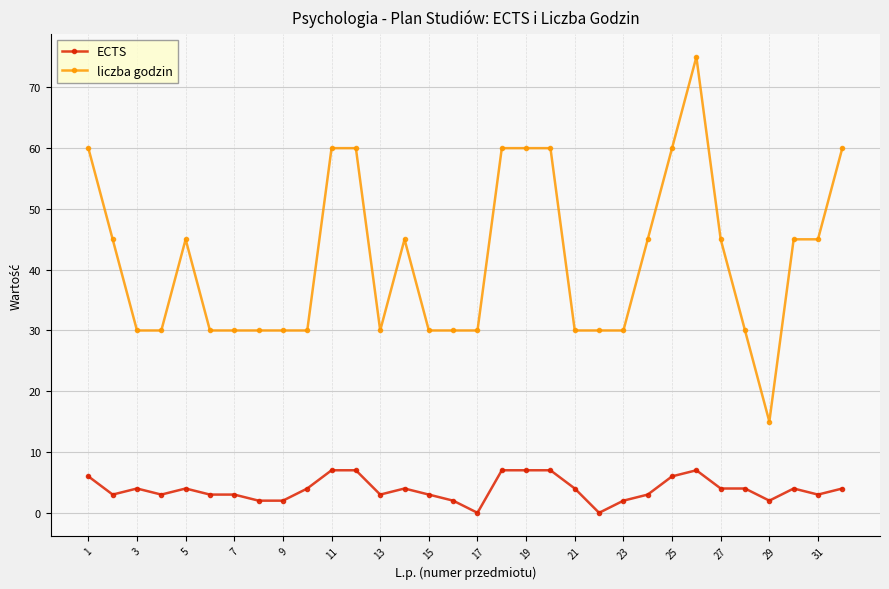

True or false: ECTS and liczba godzin cross at least once.

False